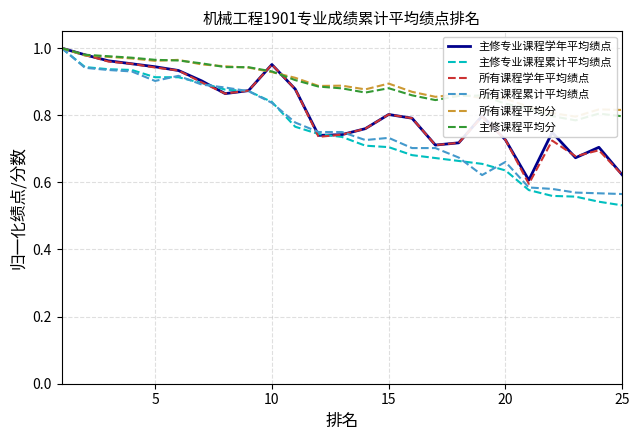

Is it true that 所有课程累计平均绩点 equals 1.6 at 5?

False